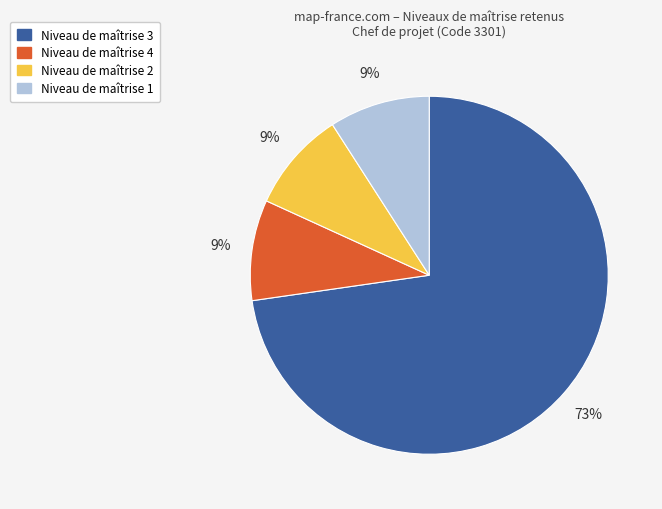

To the nearest percent, what is the difference between the largest and smallest slice percentages?

64%